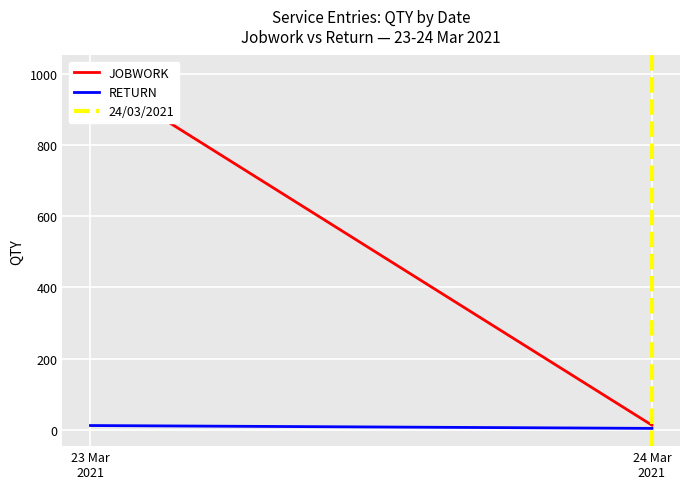

At which label does JOBWORK reach its minimum?

24 Mar
2021